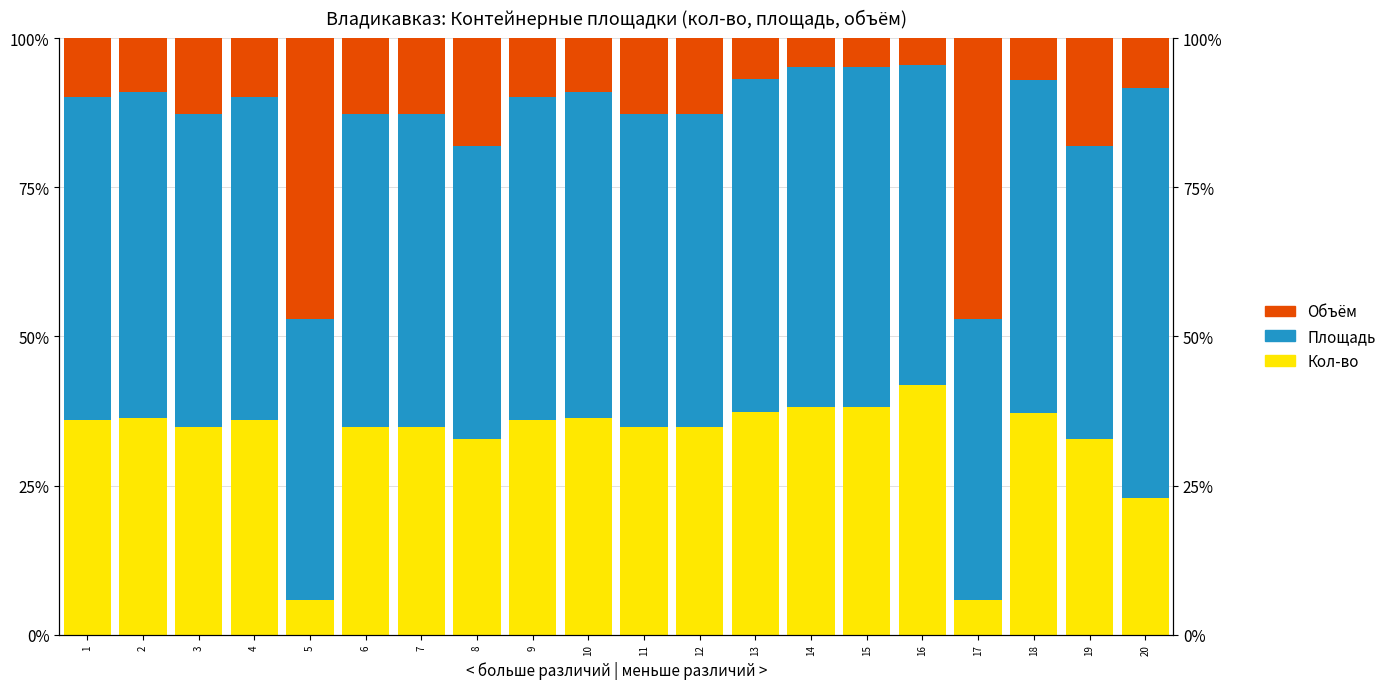

Are the bars horizontal?

No